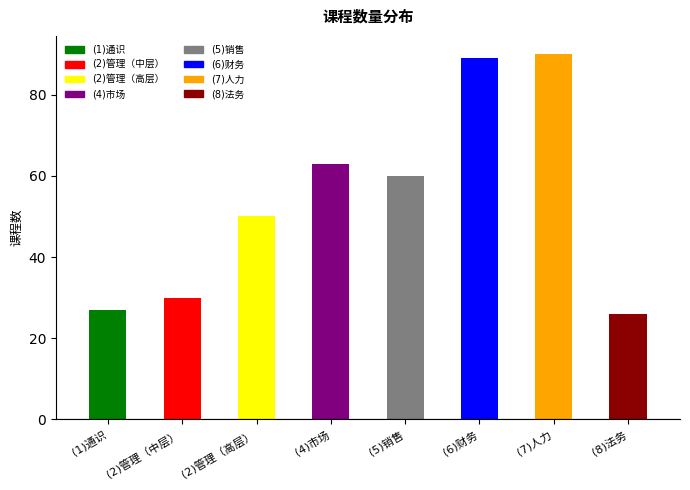

Approximately how many times larger is the value at (2)管理（高层） compared to (4)市场?

0.8